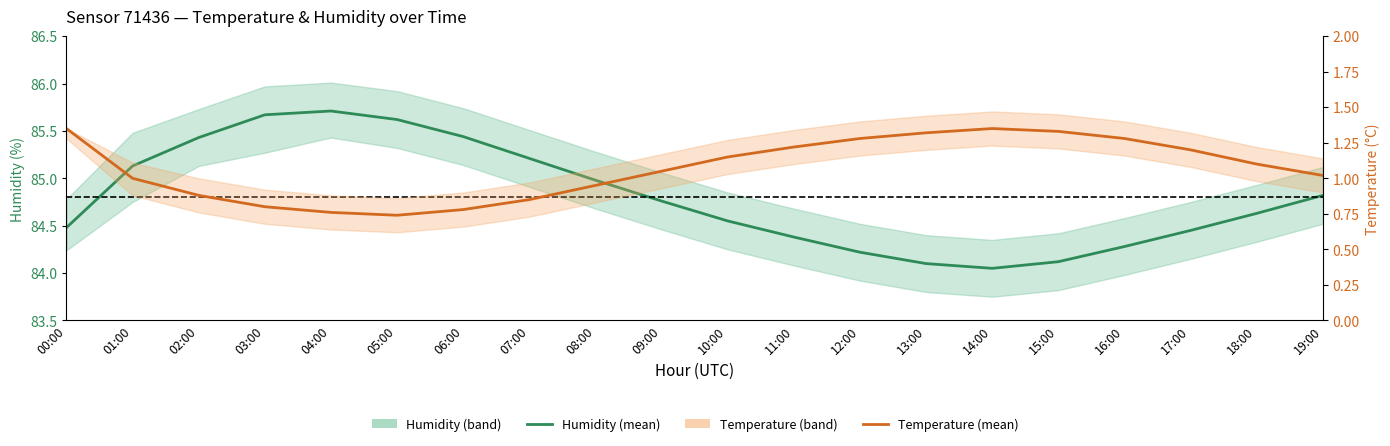

What is the difference between the second highest and second lowest values in the Temperature (°C) series?

0.6